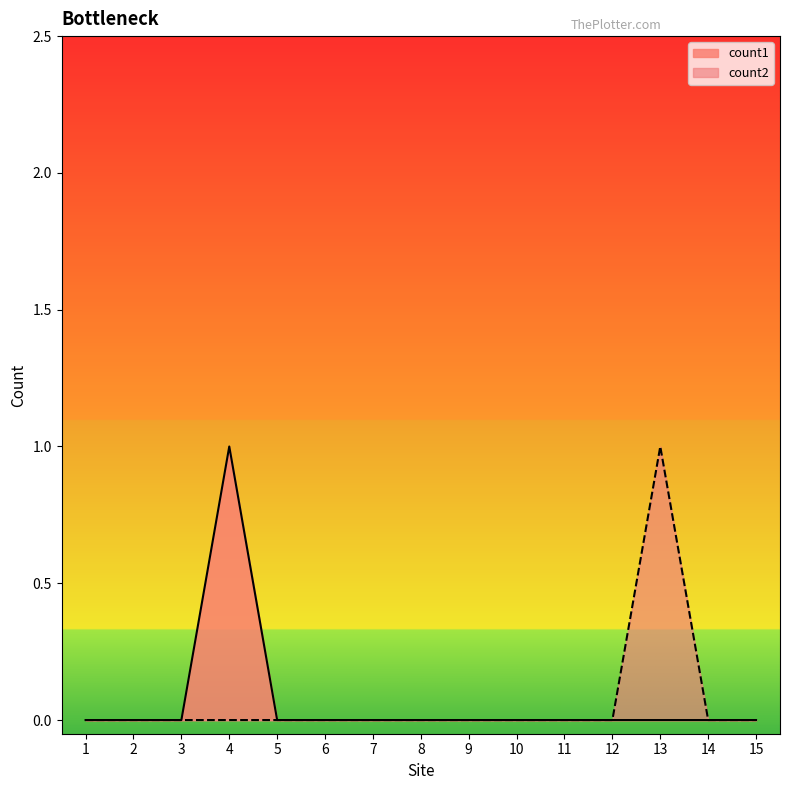

At how many categories does at least one series exceed 0?

2